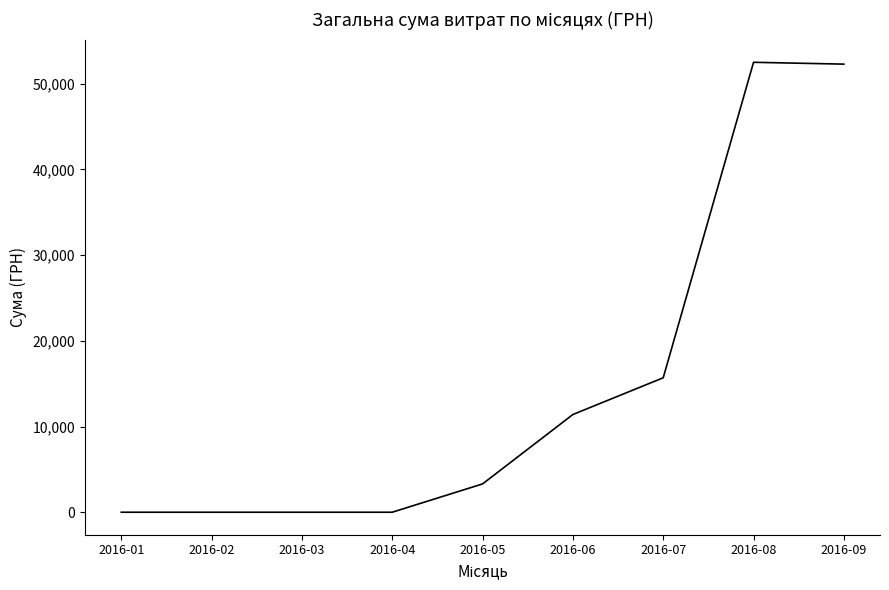

What is the difference between the values at 2016-08 and 2016-03?

52504.7